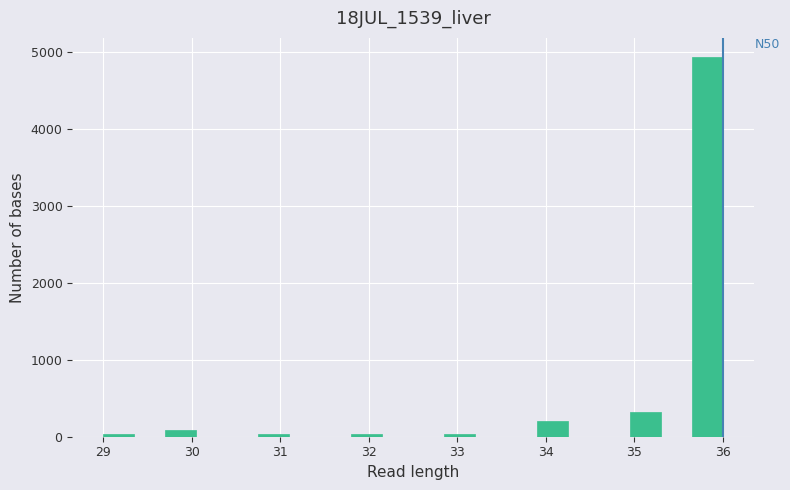

Read against the x-axis, roughly where is the centre of the tallest bar?

35.8